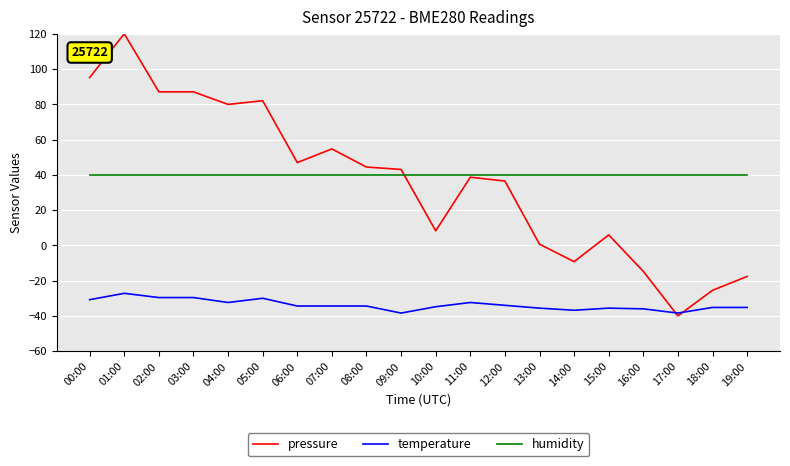

What is the lowest value of the humidity series?

40.0